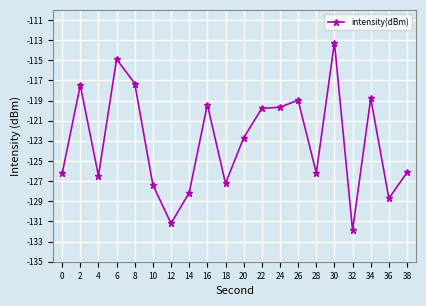

What is the difference between the maximum and second lowest values?

17.9